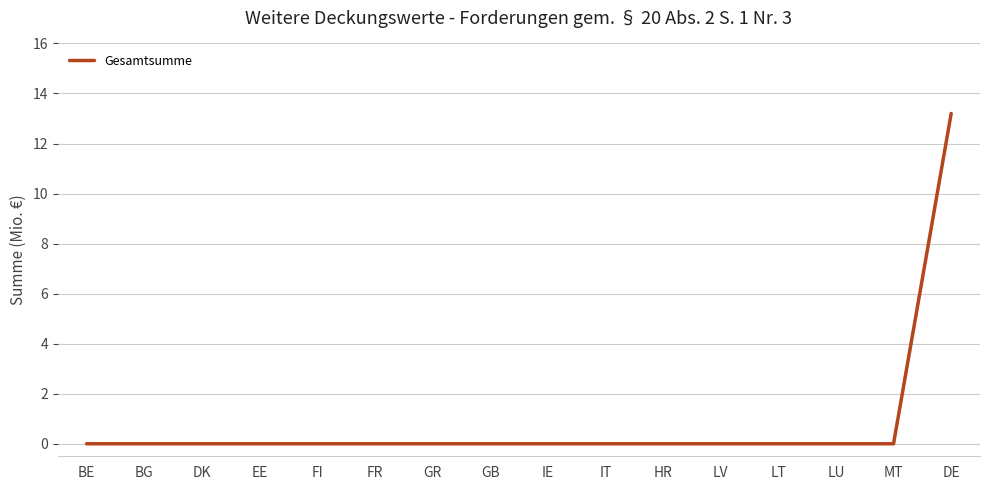

Is this an area chart (filled region under the line)?

No